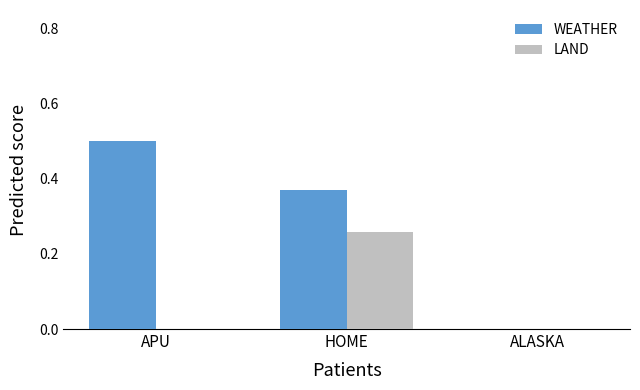

Is it true that WEATHER equals 0.2 at HOME?

False